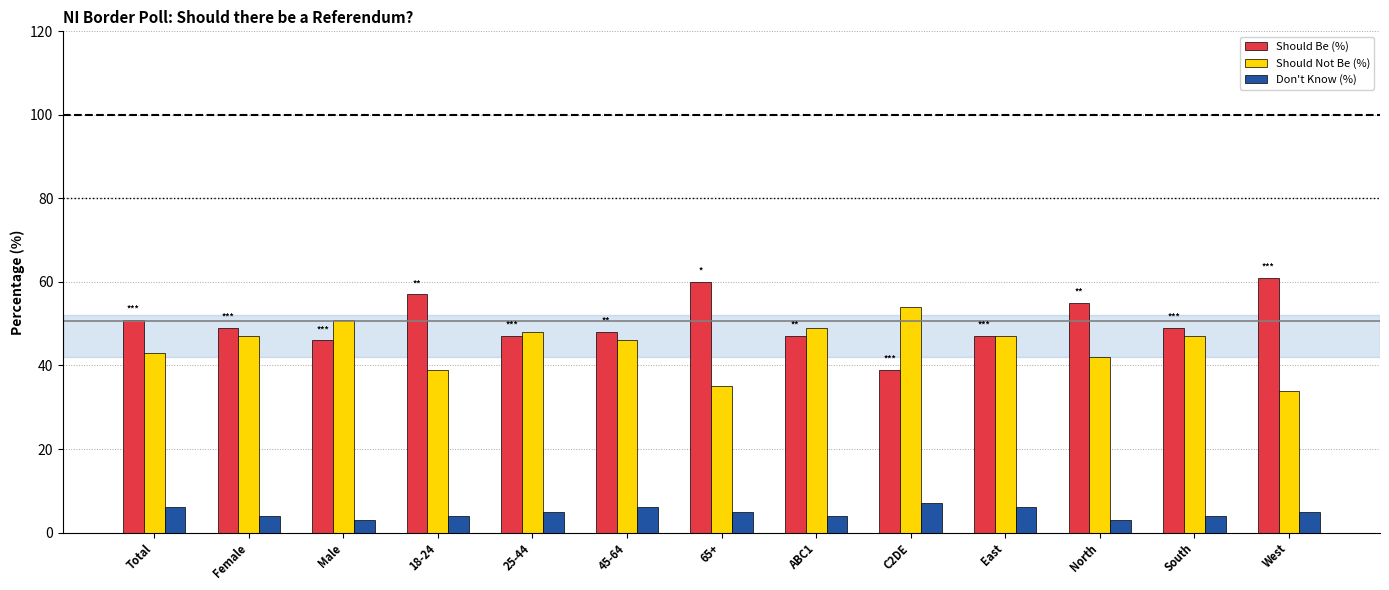

The Should Be (%) series shows 51 at Total. True or false?

True